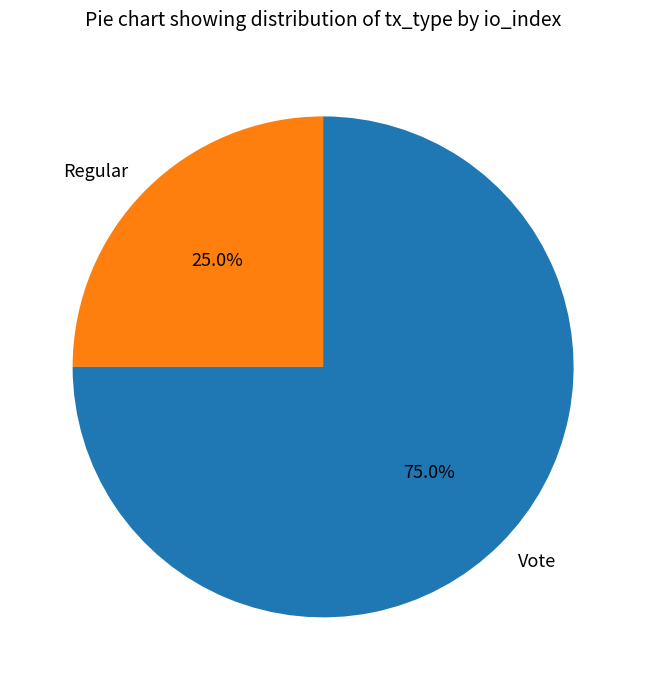

True or false: Regular accounts for 25% of the total.

True